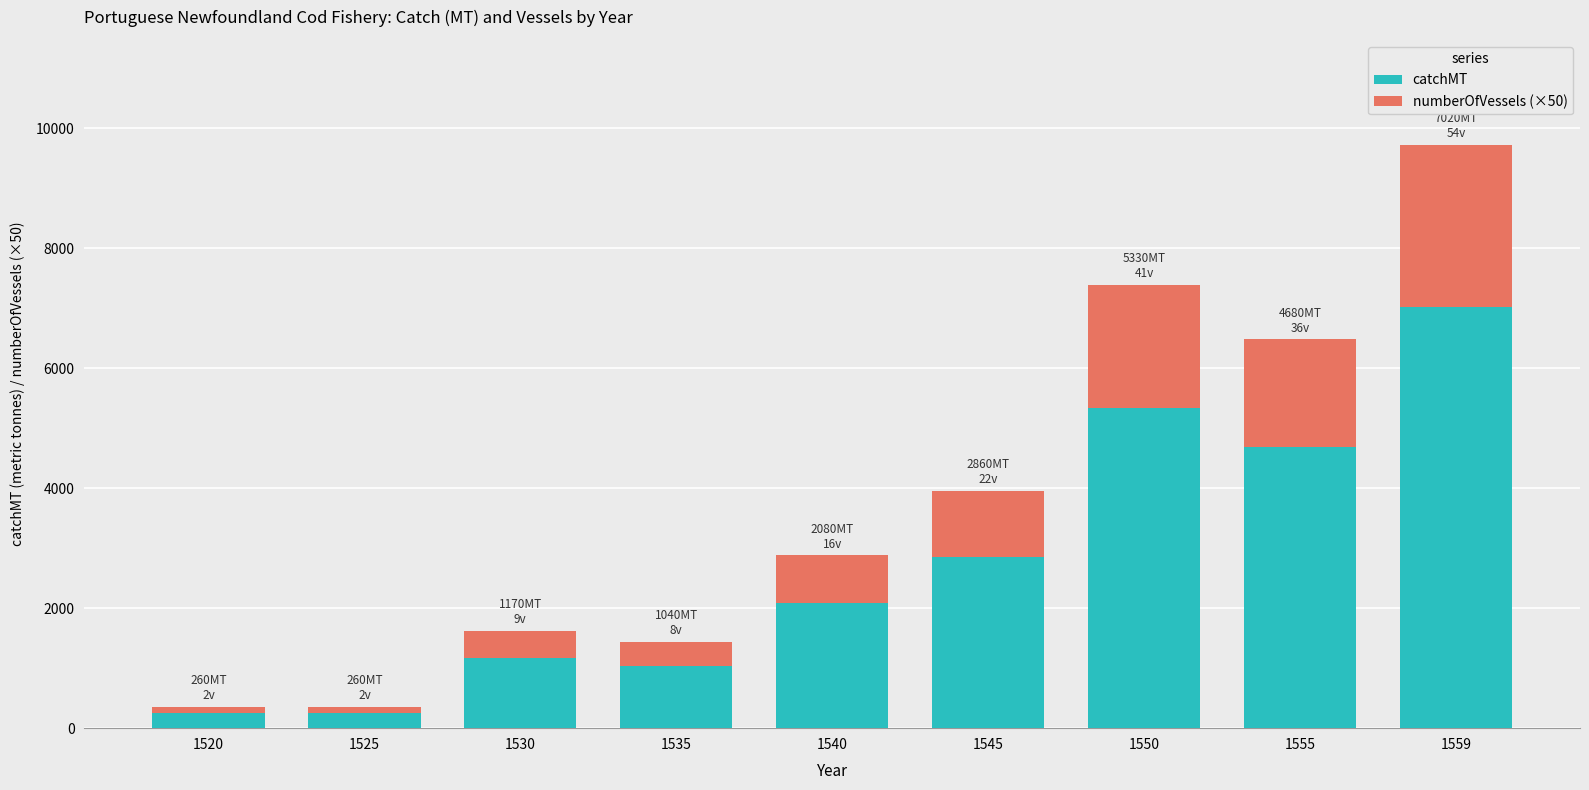

Read the catchMT value at 1535.

1040